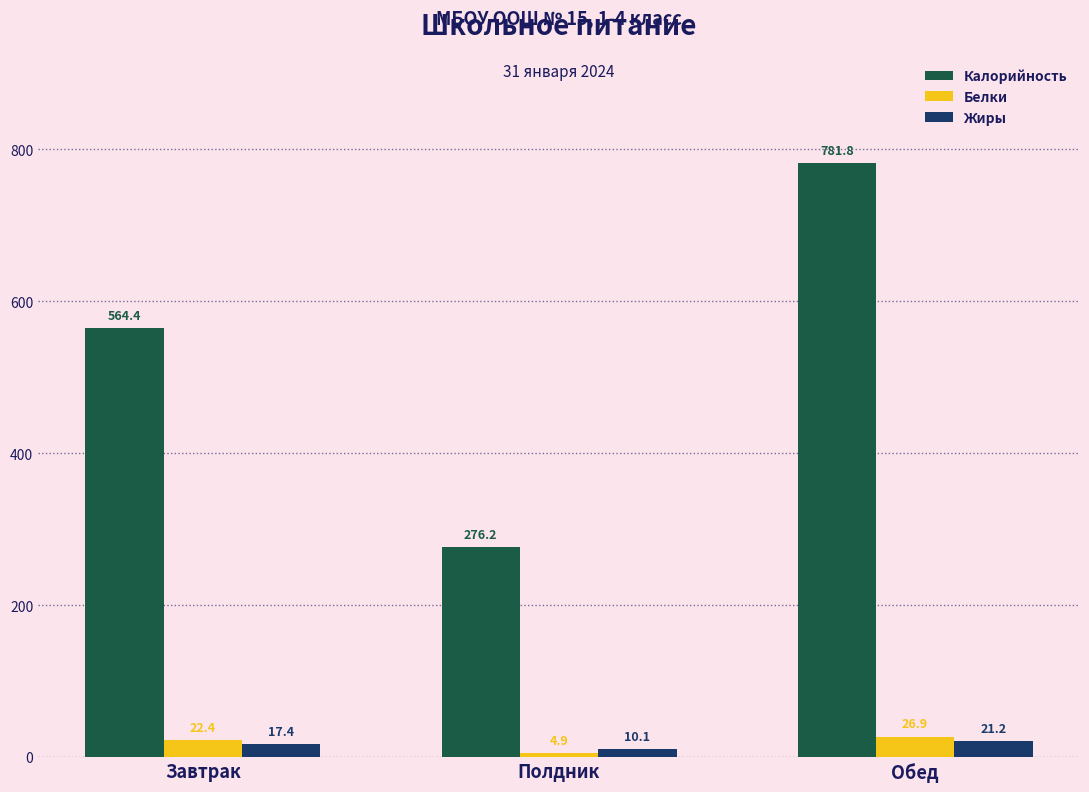

Reading right to left, what are all the values shown in this chart?

Калорийность: 781.8	276.2	564.4
Белки: 26.9	4.9	22.4
Жиры: 21.2	10.1	17.4